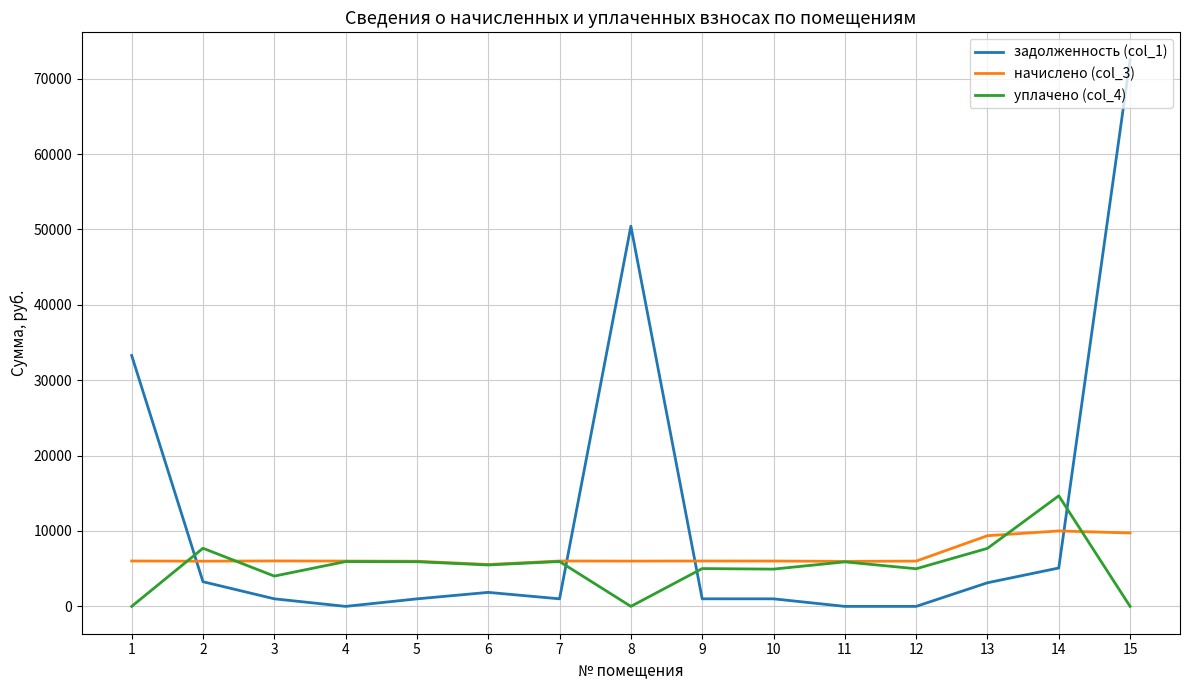

Which series has the widest spread of values?

задолженность (col_1)